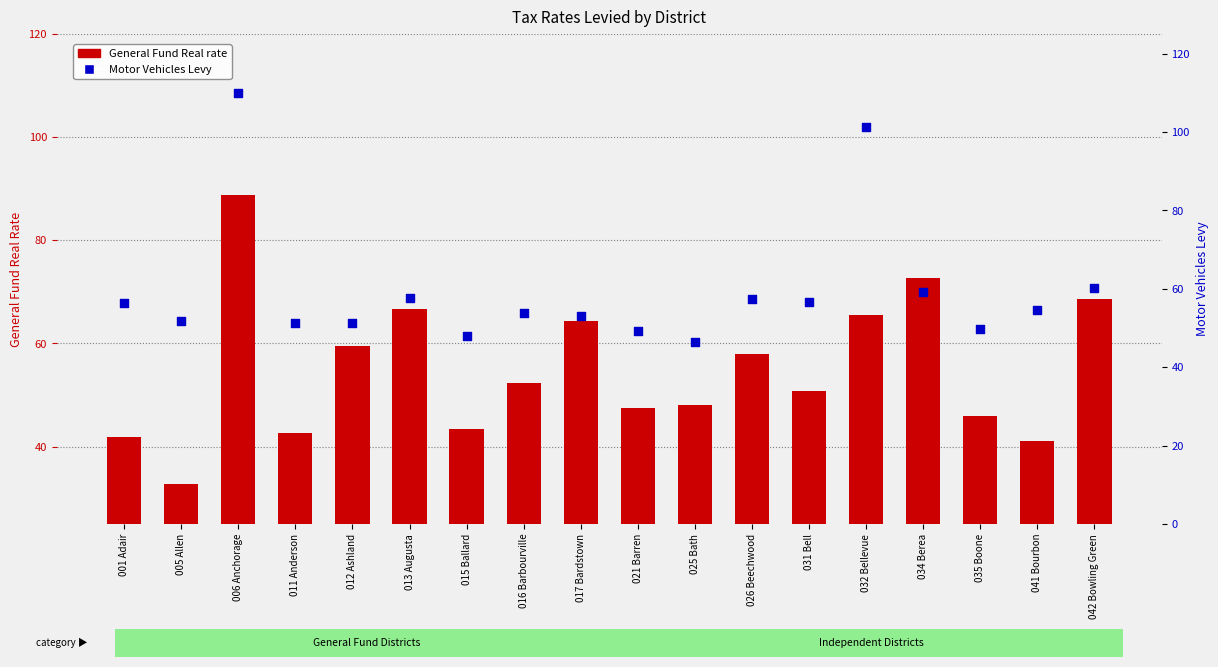

Which series contains the highest Y value?

Motor Vehicles Levy